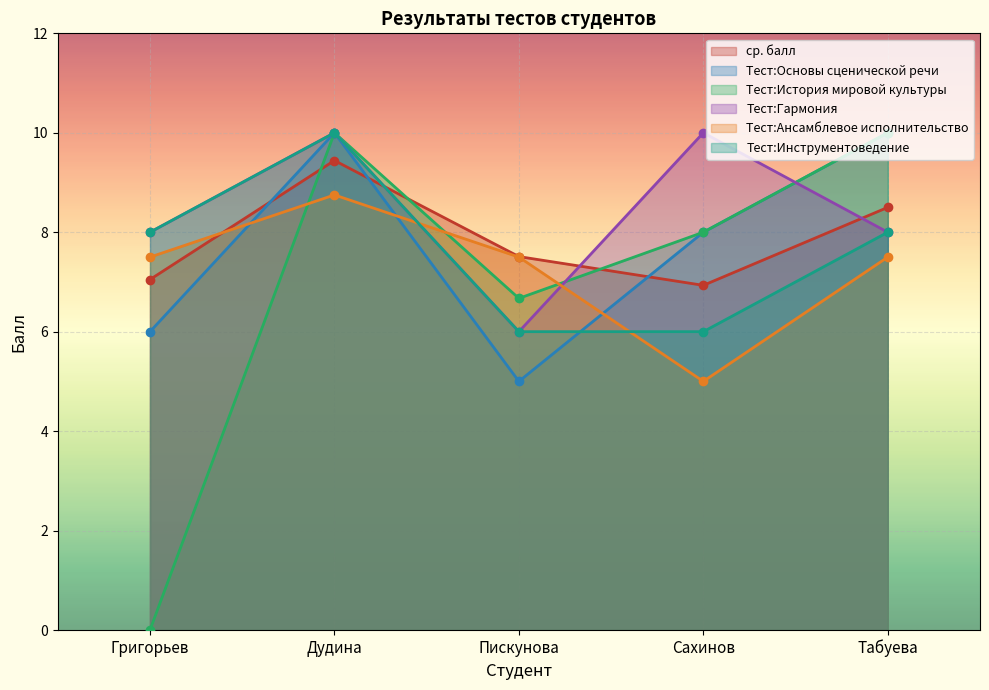

At which category is the sum across all series the highest?

Дудина